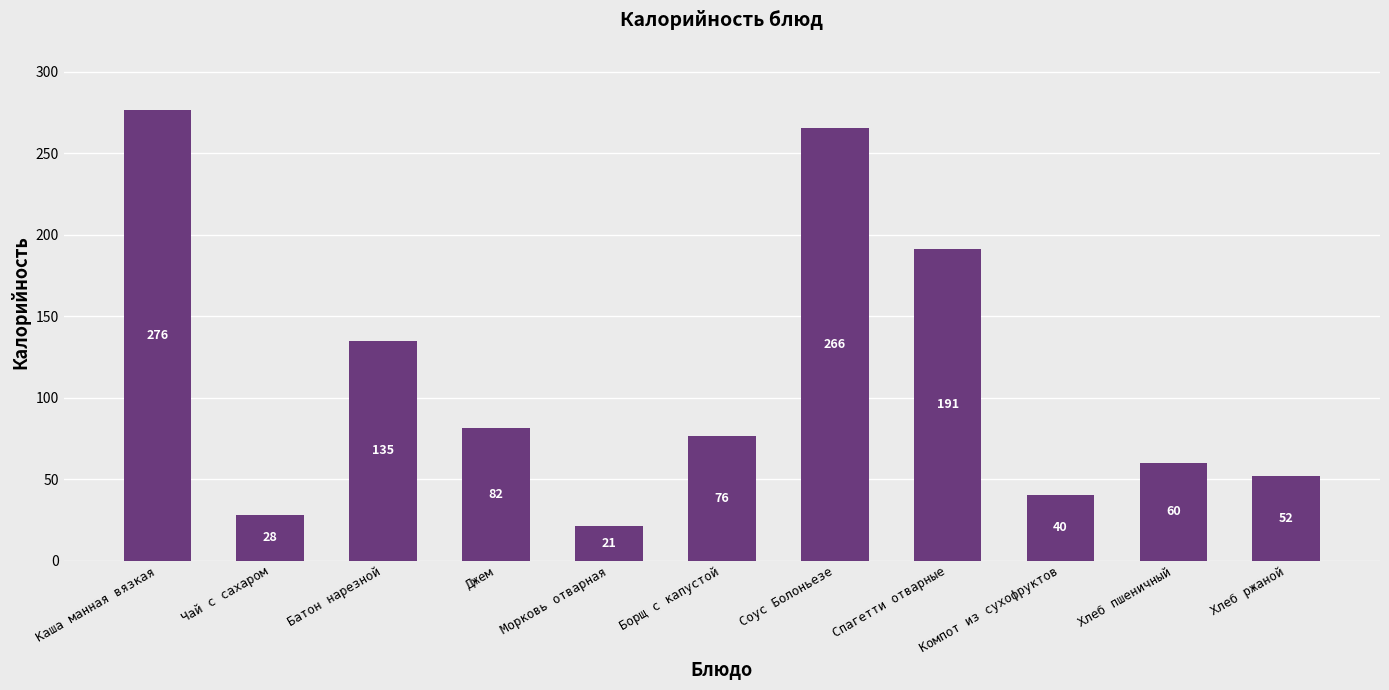

Are the bars horizontal?

No